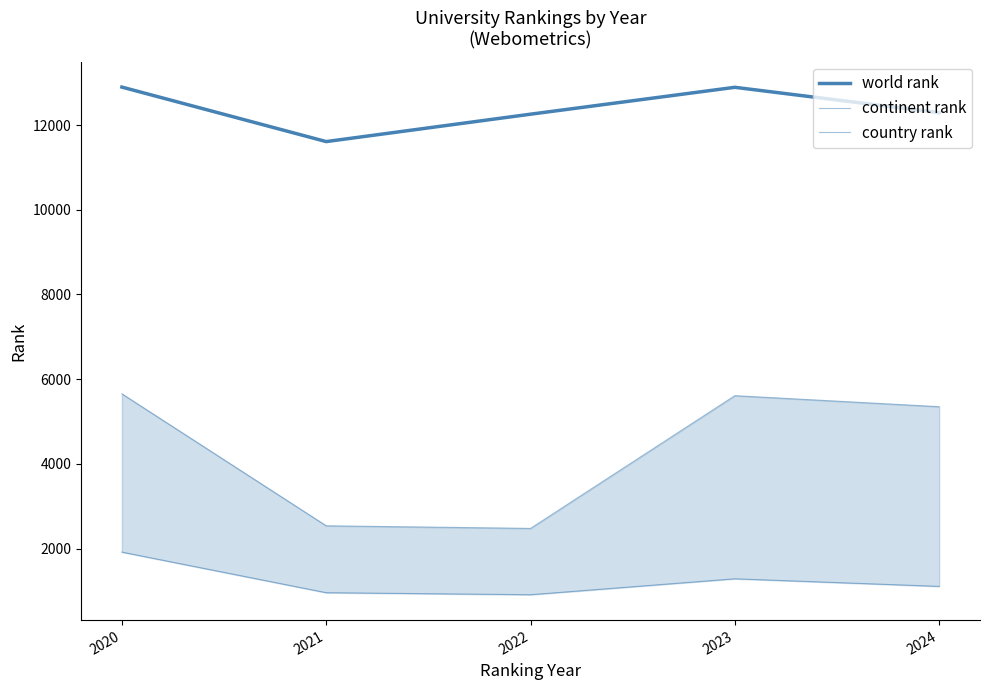

True or false: continent rank and world rank intersect in this chart.

False